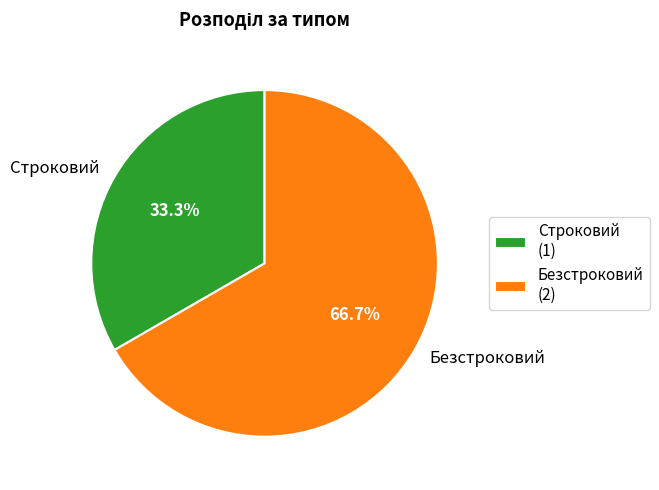

What is the ratio of the value at Безстроковий to the value at Строковий?

2.0